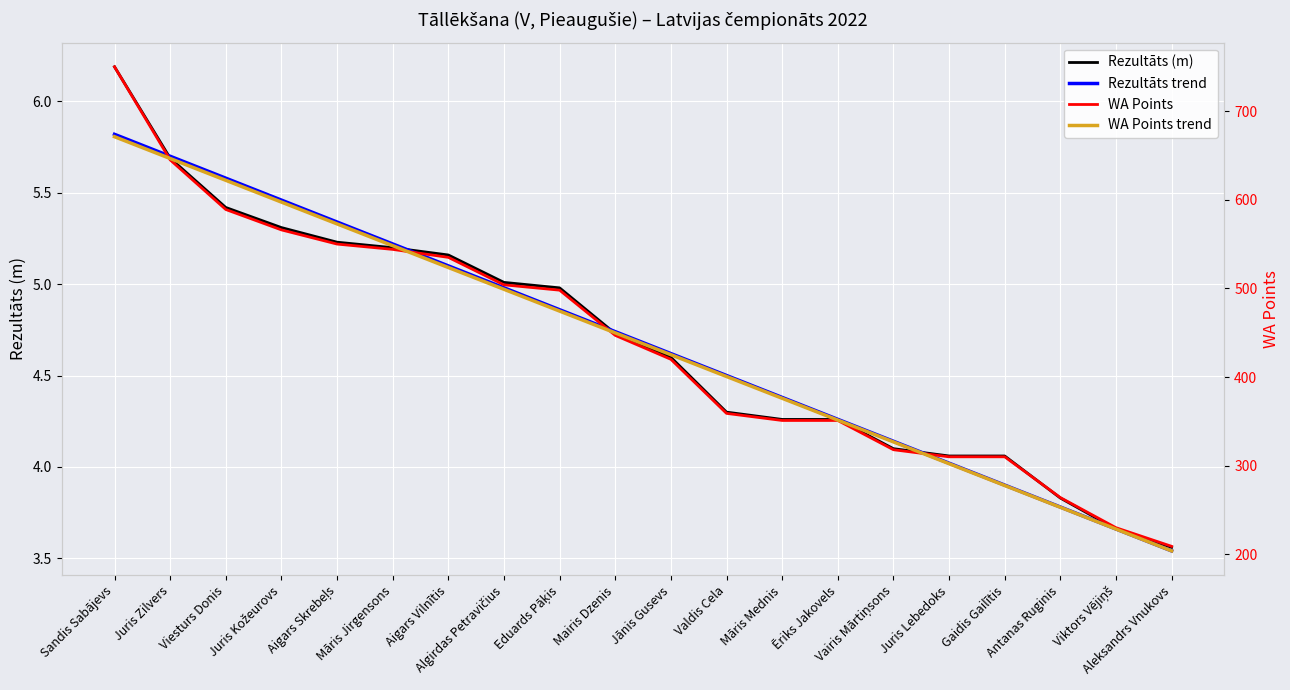

What is the difference between the maximum and second lowest values in the Rezultāts (m) series?

2.5